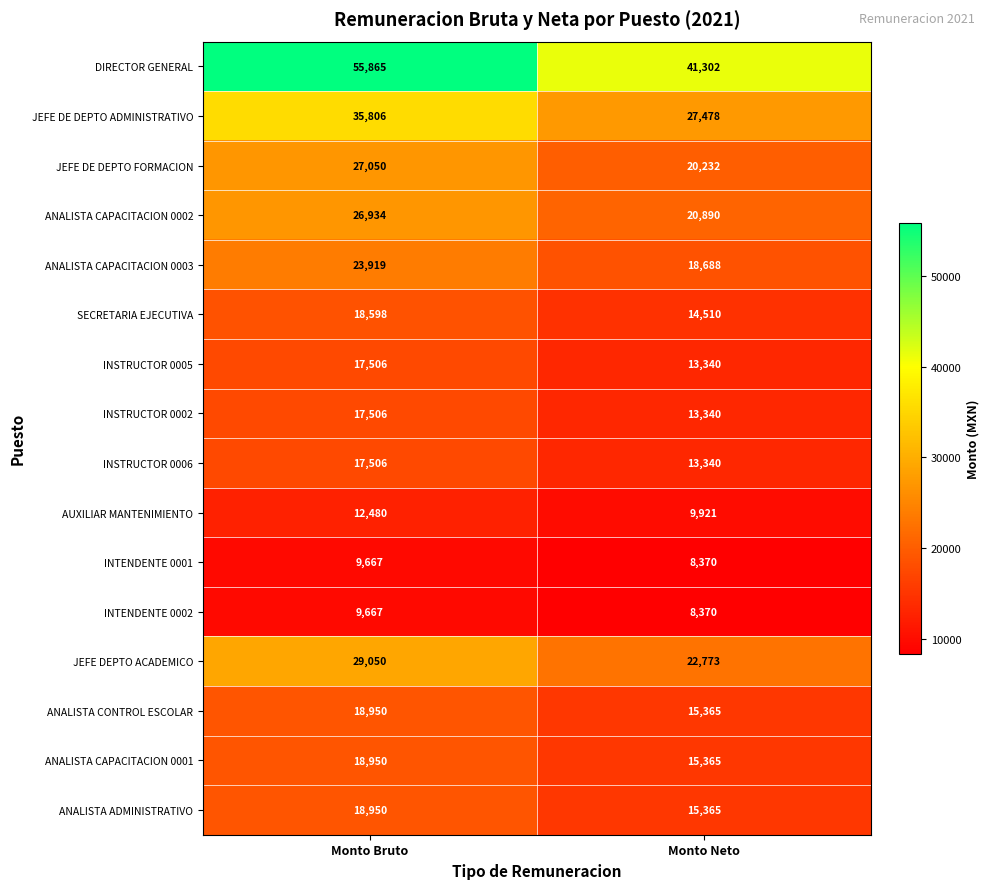

What is the total value across all series at Monto Bruto?

358404